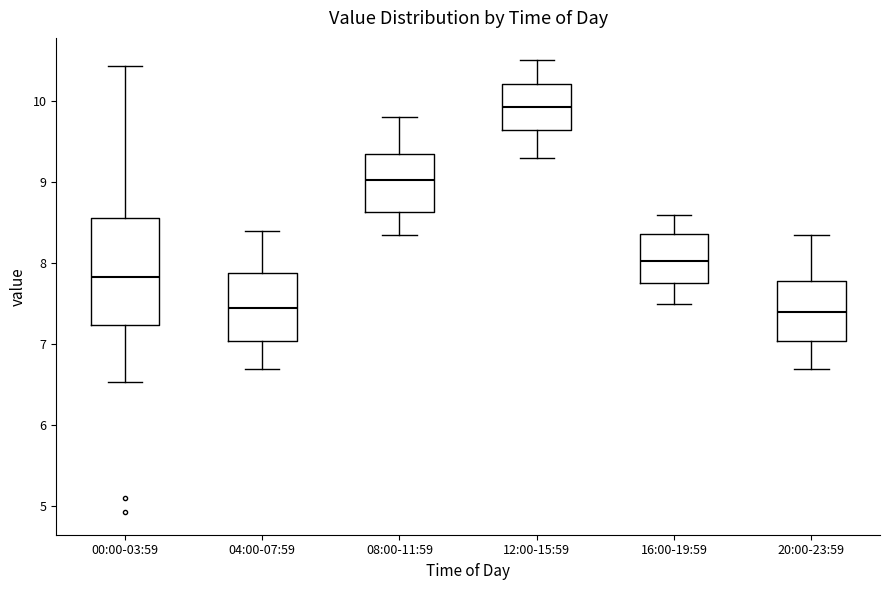

Which box is the tallest, from its lower edge to its upper edge?

00:00-03:59